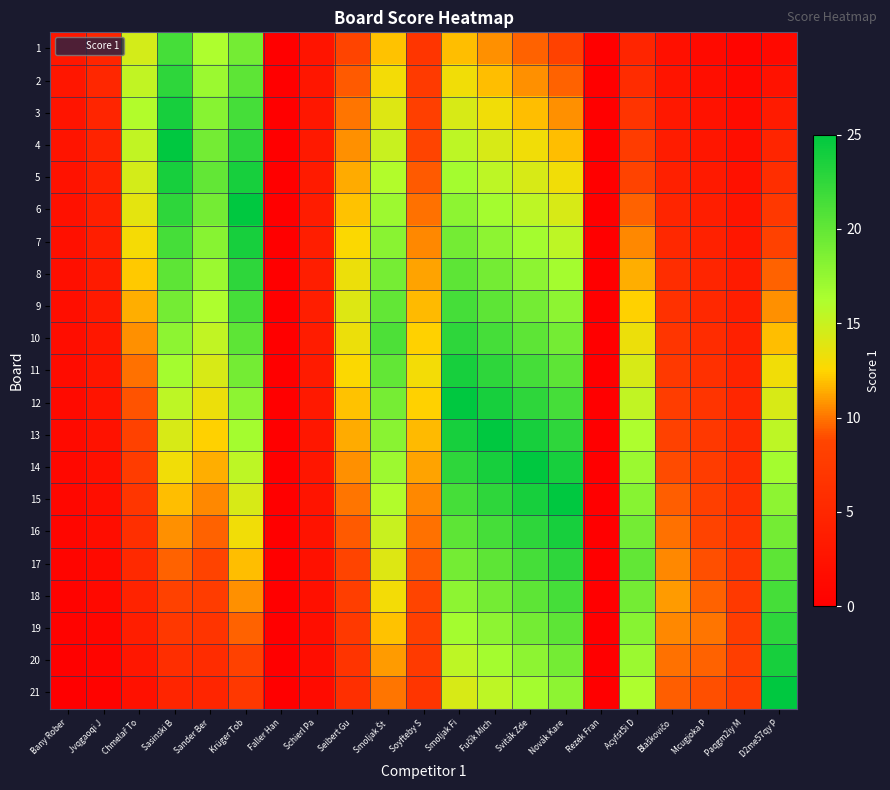

Rank the series at D2me57qy P from highest to lowest value.

21, 20, 19, 18, 17, 16, 15, 14, 13, 12, 11, 10, 9, 8, 7, 6, 5, 4, 3, 2, 1